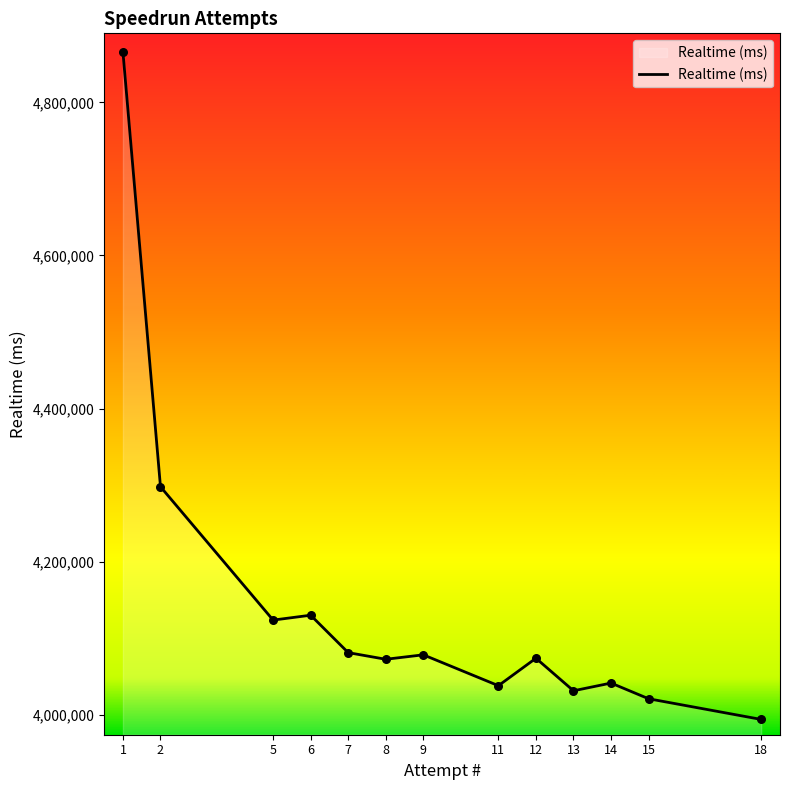

What is the change in value from 8 to 9?

+5828